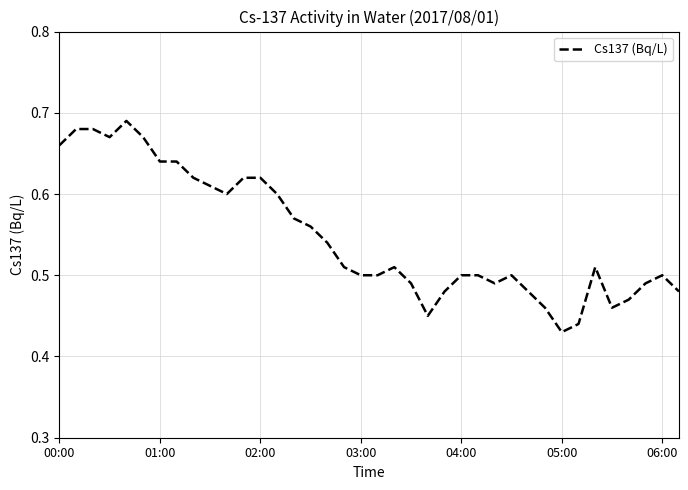

Where is the data nearest to the value 0?

05:00